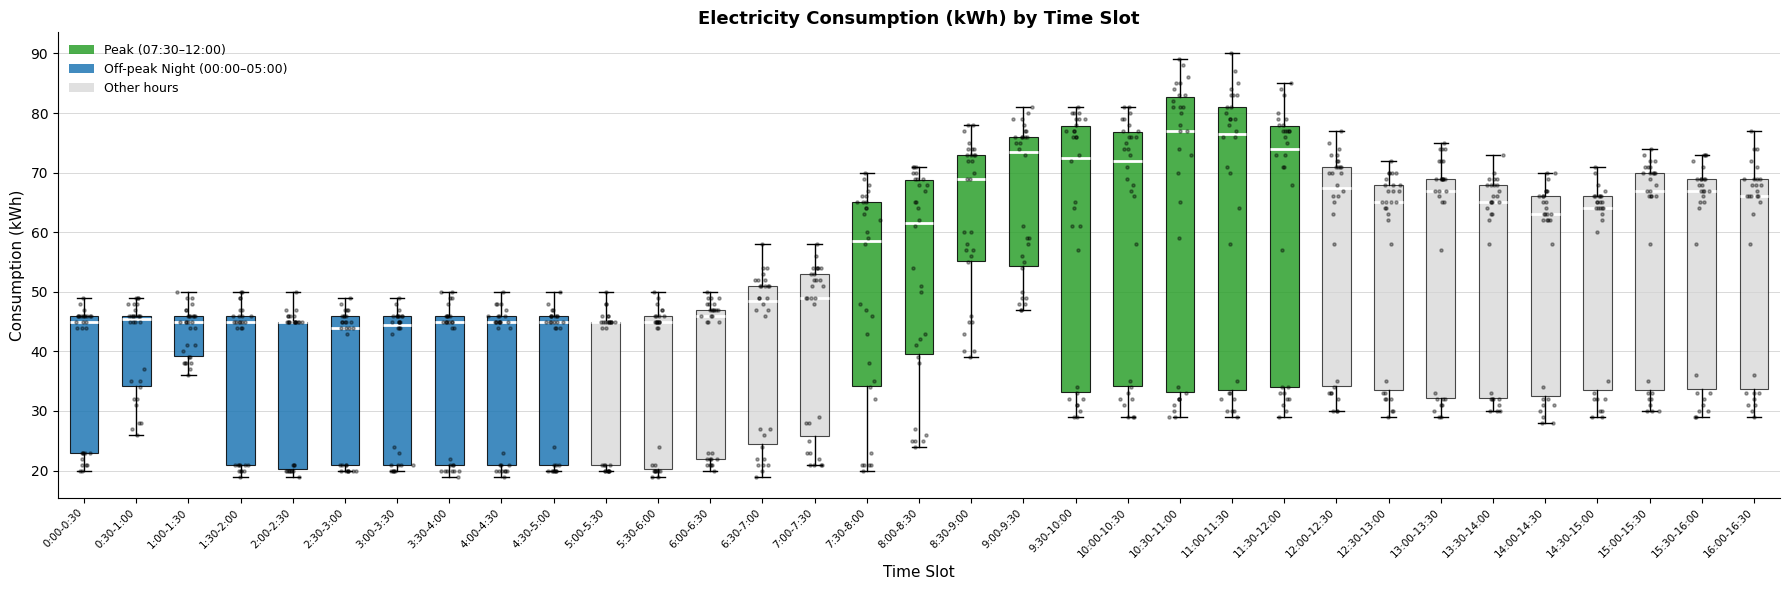

Which box is the tallest, from its lower edge to its upper edge?

10:30-11:00